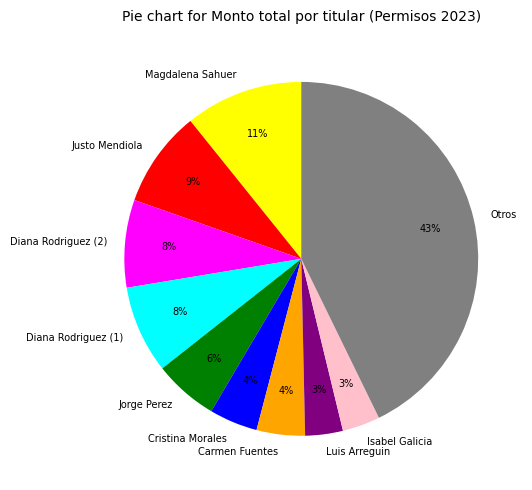

True or false: Luis Arreguin accounts for 3% of the total.

True